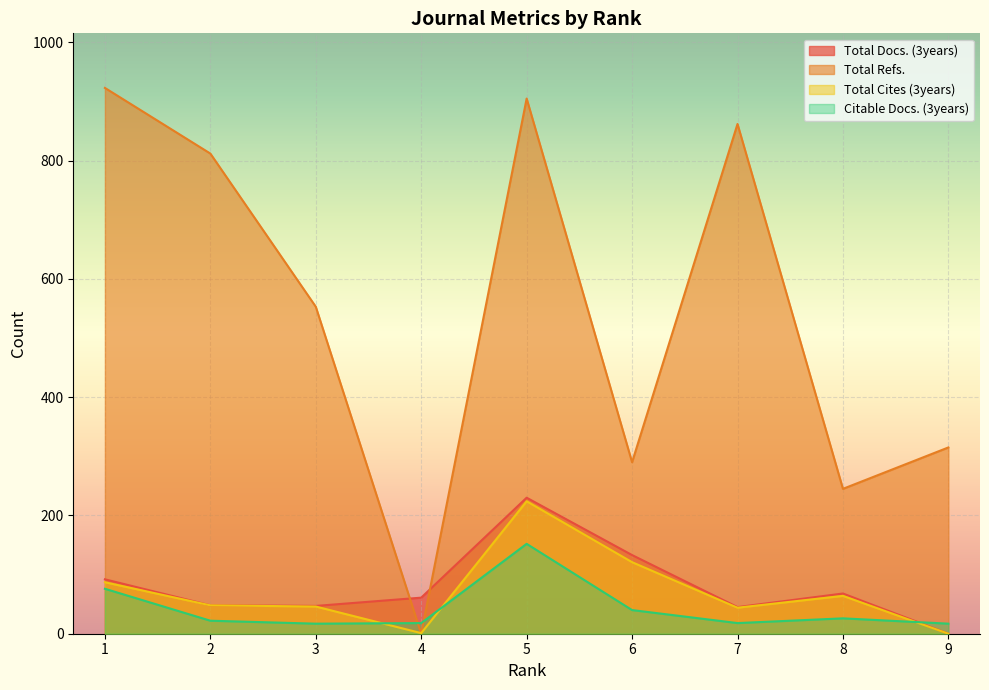

How many lines are shown in the chart?

4